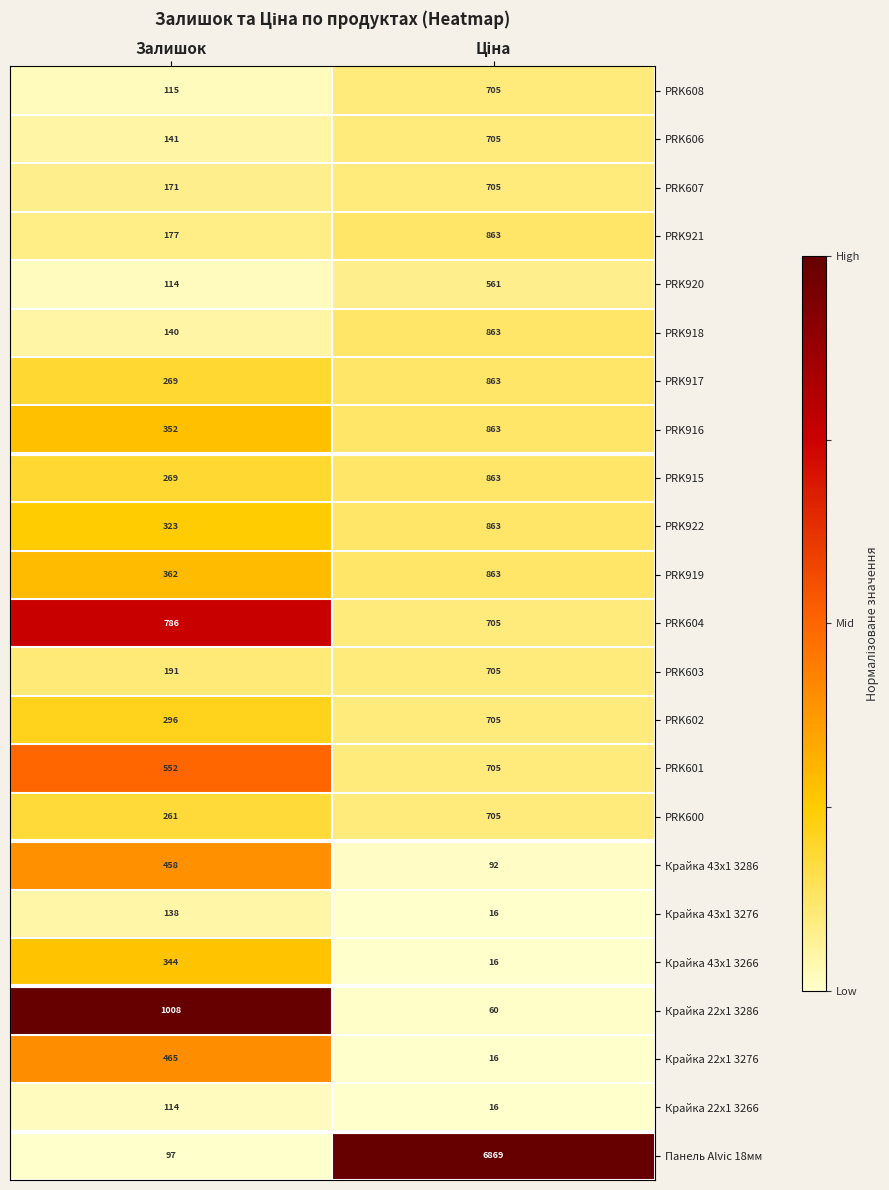

What is the minimum value for Панель Alvic 18мм?

97